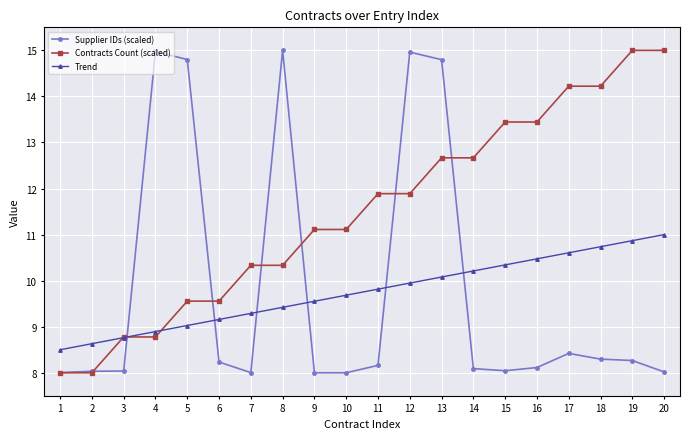

Between 13 and 18, which series saw the biggest shift?

Supplier IDs (scaled)